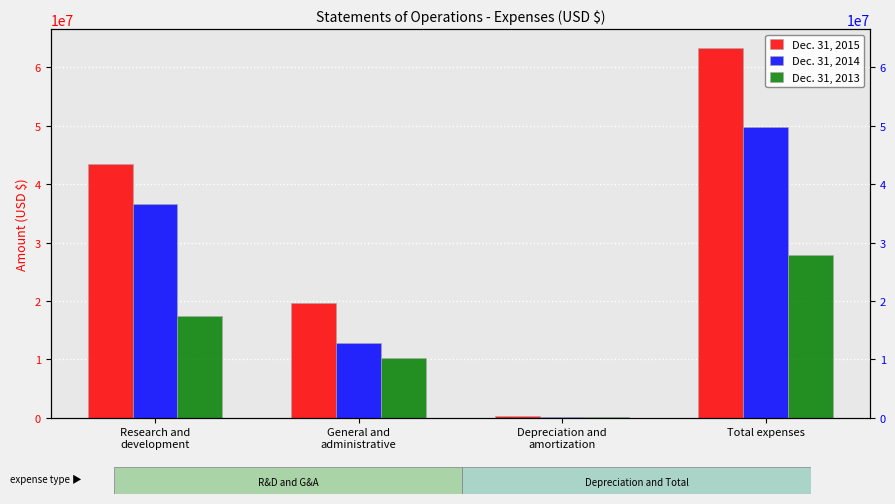

What are all the series names shown in the legend?

Dec. 31, 2015, Dec. 31, 2014, Dec. 31, 2013